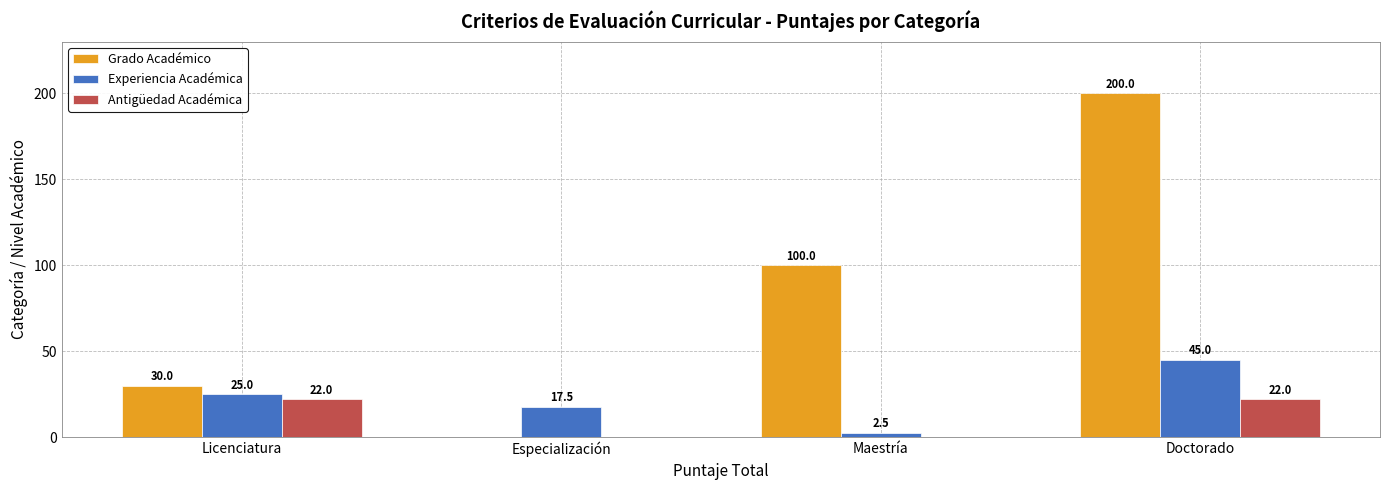

The Grado Académico series shows 0.0 at Especialización. True or false?

True